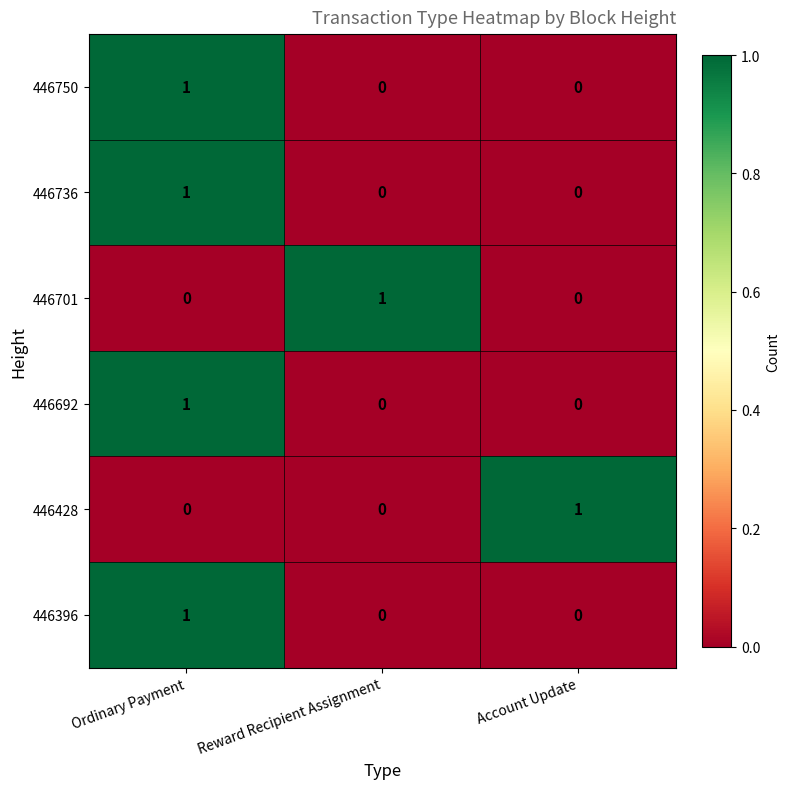

True or false: 446750 has a value of 1 at Account Update.

False